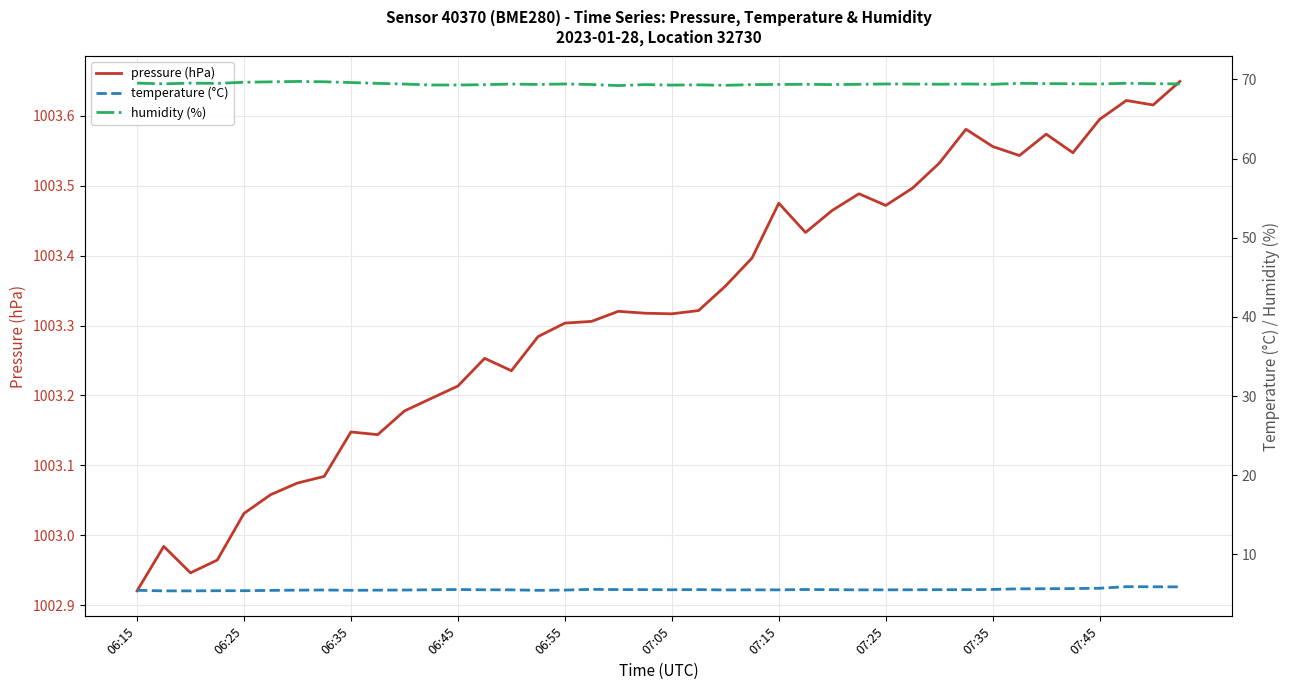

Which series has the widest spread of values?

pressure (hPa)